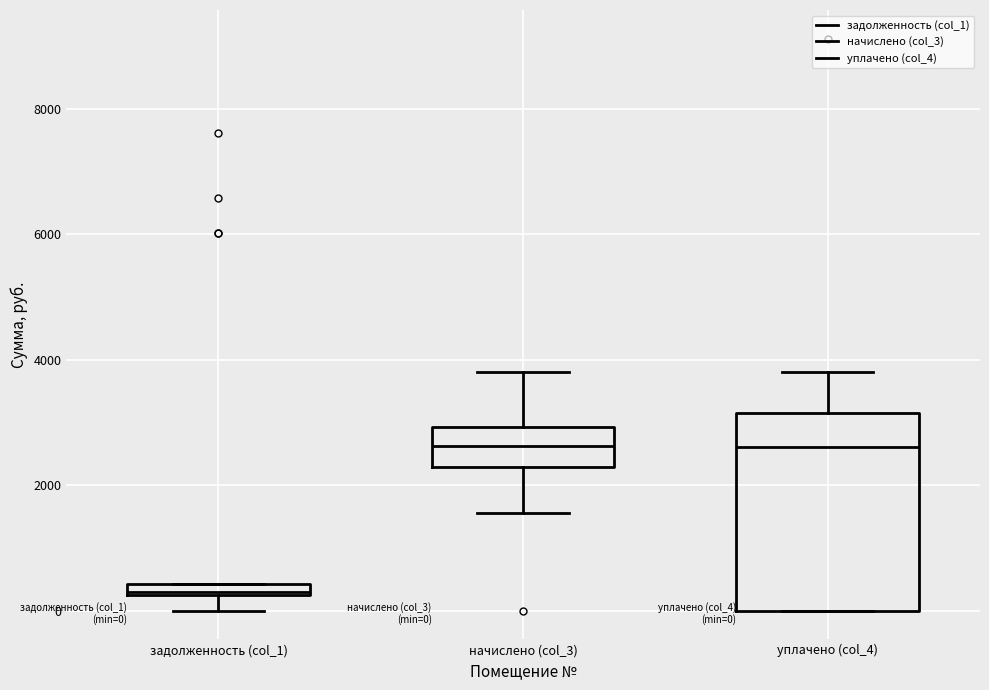

Which box is the tallest, from its lower edge to its upper edge?

уплачено (col_4)